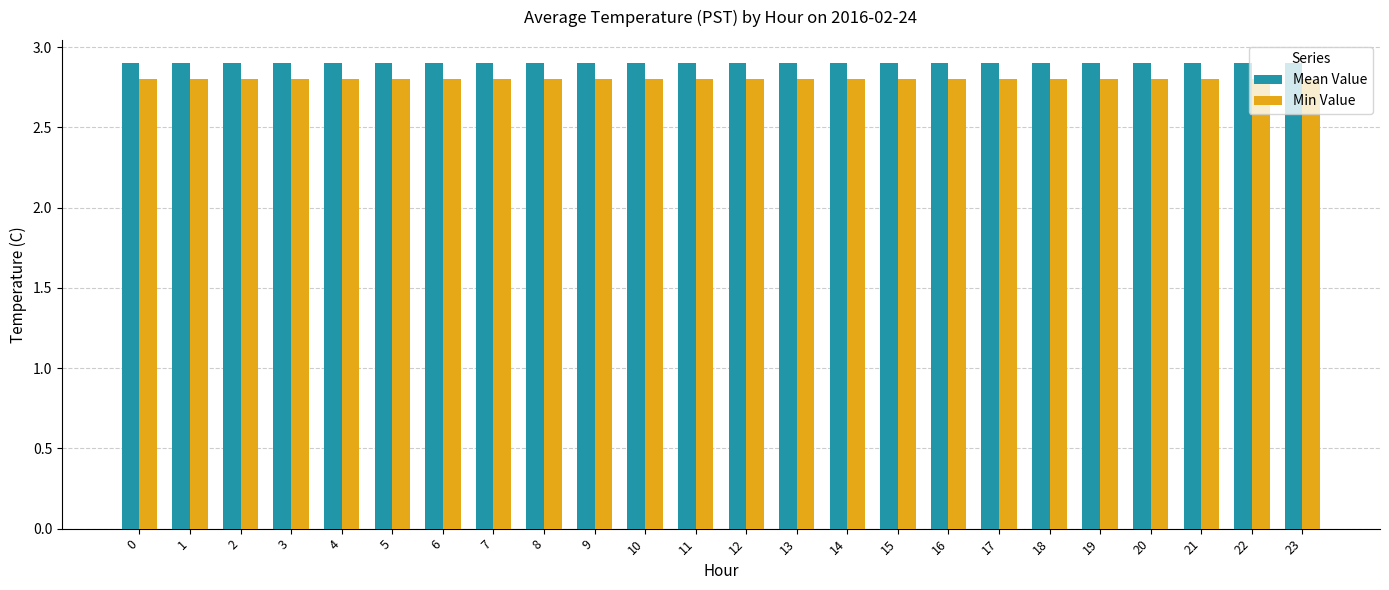

At 0, list the series in order from smallest to largest.

Min Value, Mean Value